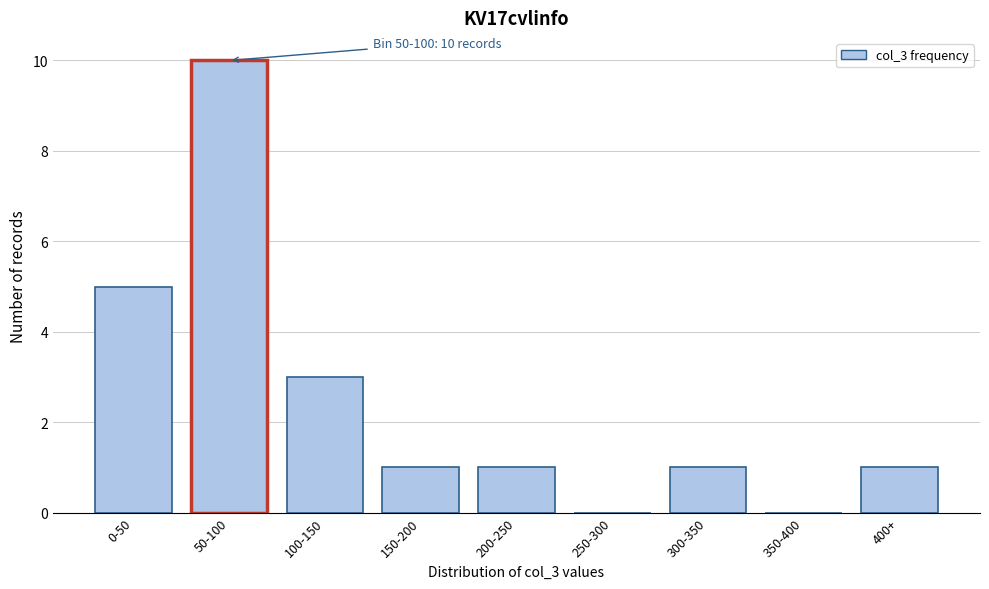

Reading left to right, what are all the values shown in this chart?

0-50=5	50-100=10	100-150=3	150-200=1	200-250=1	250-300=0	300-350=1	350-400=0	400+=1